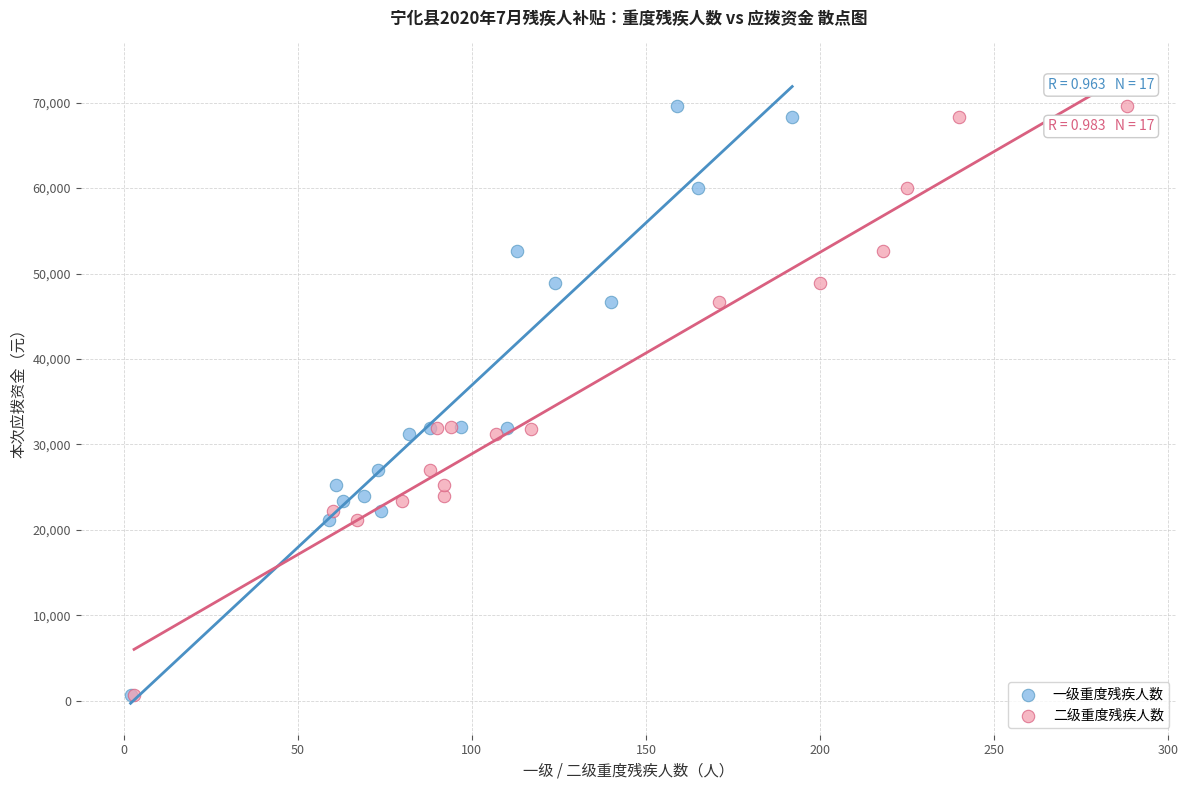

What are all the series names shown in the legend?

一级重度残疾人数, 二级重度残疾人数